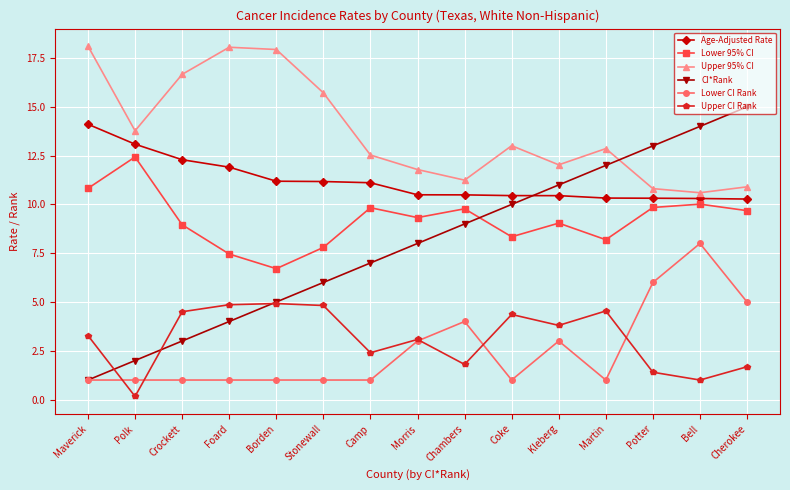

List the series in order of their peak value, lowest first.

Upper CI Rank, Lower CI Rank, Lower 95% CI, Age-Adjusted Rate, CI*Rank, Upper 95% CI